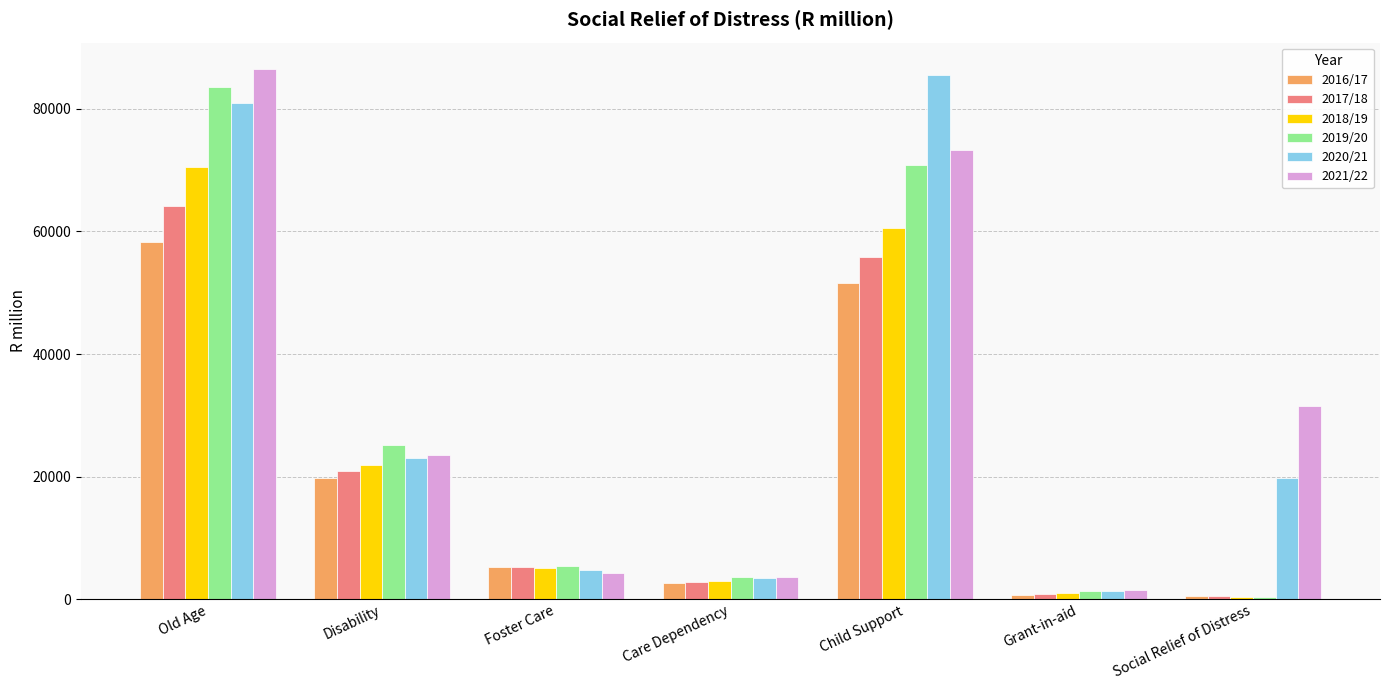

How many values in the 2021/22 series exceed 23578?

4